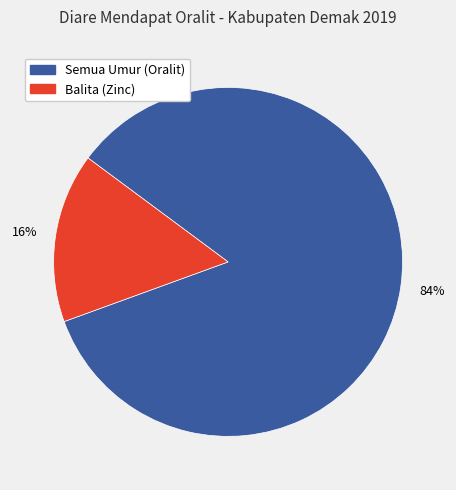

Does Balita account for over 50% of the chart?

No